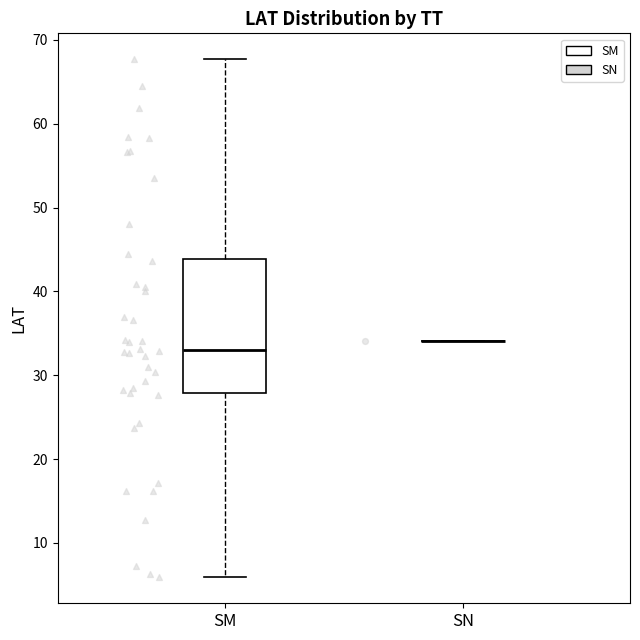

Reading left to right, read every box against the y-axis: the position of its median line, the range the box covers, and the ends of its whiskers. The values are not printed on the chart, so give them approximately, as read against the axis.

SM: median 33, box 28 to 44, whiskers 6 to 68
SN: box collapsed to a line at 34, whiskers 34 to 34